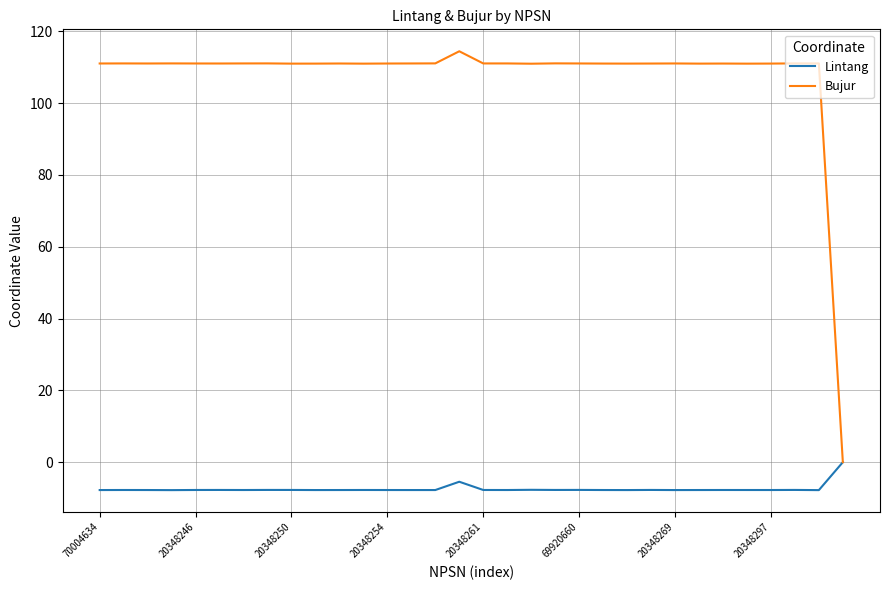

What are all the series names shown in the legend?

Lintang, Bujur